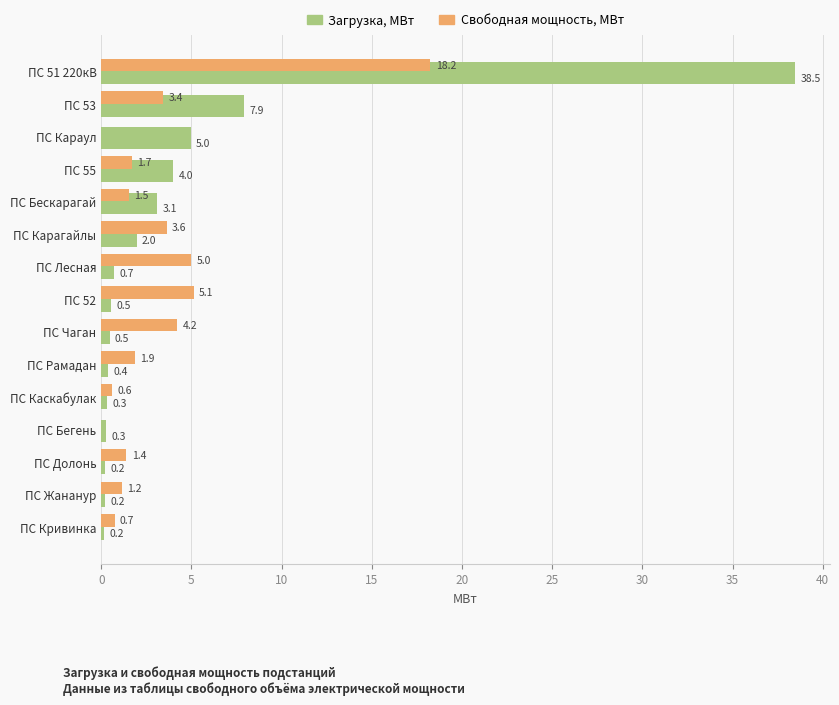

How many groups of bars are there?

15